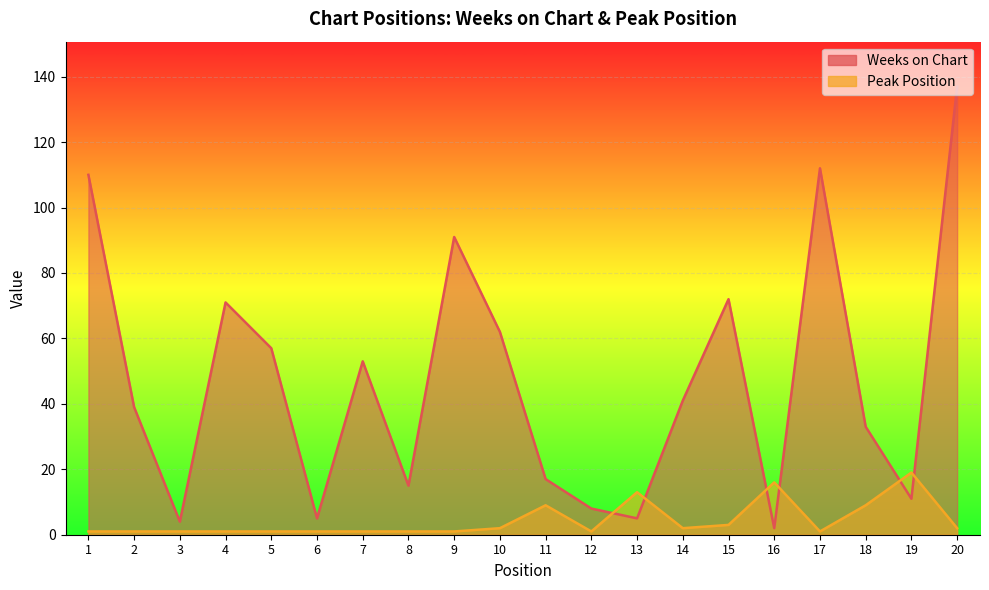

What is the sum of all Peak Position values?

86